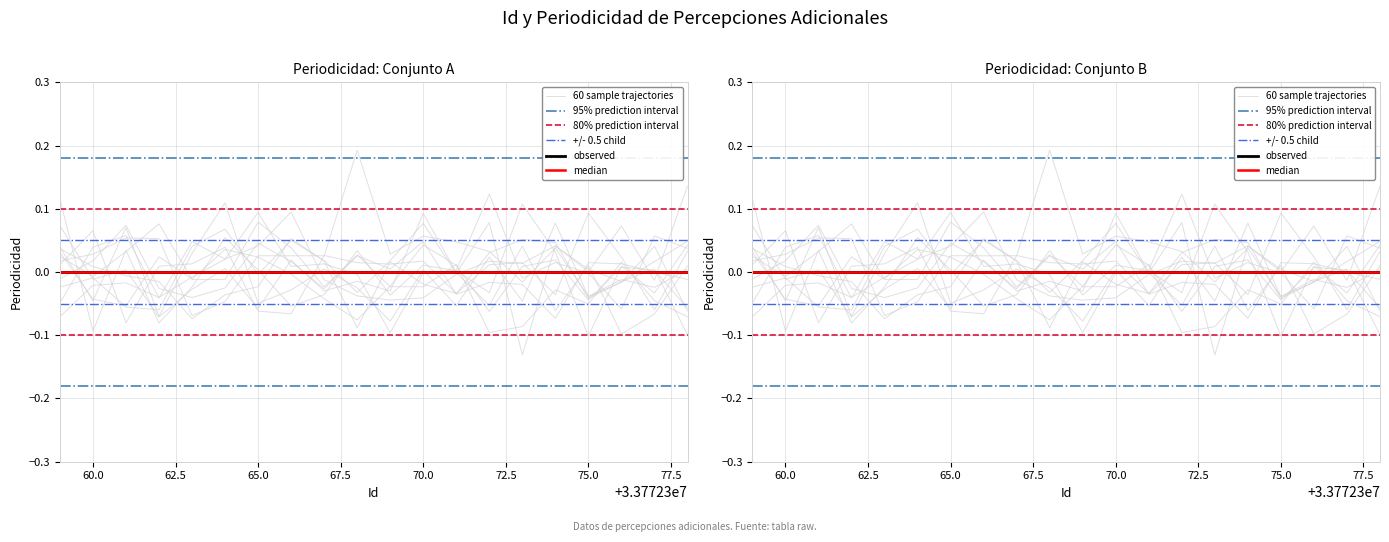

Reading left to right, transcribe all the data shown in this chart.

60 sample trajectories: 0.0	-0.0	0.0	0.1	-0.0	-0.0	0.1	0.0	-0.0	0.0	-0.0	-0.0	0.0	-0.1	-0.1	-0.0	-0.1	0.0	-0.0	-0.1
95% prediction interval: 0.2	0.2	0.2	0.2	0.2	0.2	0.2	0.2	0.2	0.2	0.2	0.2	0.2	0.2	0.2	0.2	0.2	0.2	0.2	0.2
80% prediction interval: 0.1	0.1	0.1	0.1	0.1	0.1	0.1	0.1	0.1	0.1	0.1	0.1	0.1	0.1	0.1	0.1	0.1	0.1	0.1	0.1
+/- 0.5 child: 0.1	0.1	0.1	0.1	0.1	0.1	0.1	0.1	0.1	0.1	0.1	0.1	0.1	0.1	0.1	0.1	0.1	0.1	0.1	0.1
observed: 0.0	0.0	0.0	0.0	0.0	0.0	0.0	0.0	0.0	0.0	0.0	0.0	0.0	0.0	0.0	0.0	0.0	0.0	0.0	0.0
median: 0.0	0.0	0.0	0.0	0.0	0.0	0.0	0.0	0.0	0.0	0.0	0.0	0.0	0.0	0.0	0.0	0.0	0.0	0.0	0.0